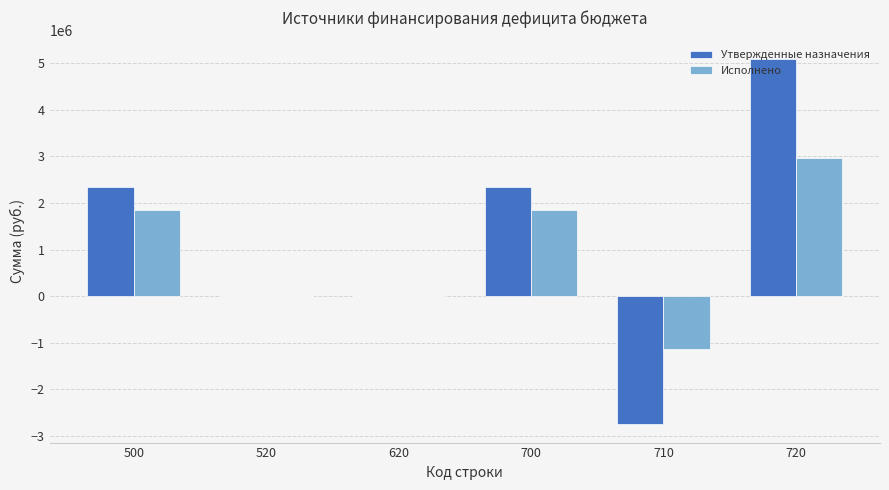

The Исполнено series shows 3249577.3 at 500. True or false?

False